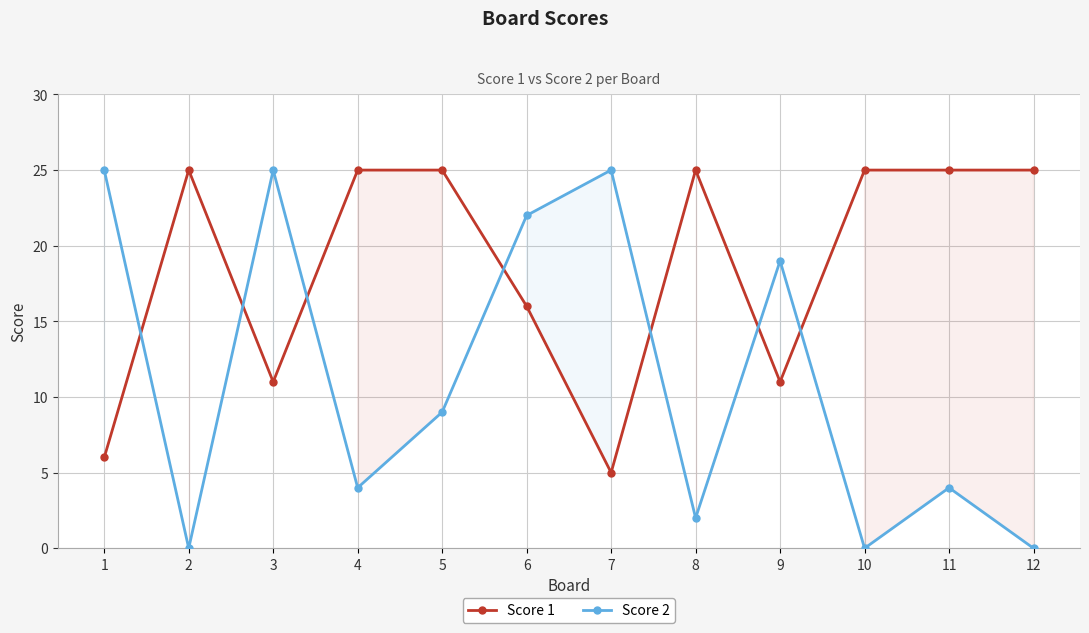

At which category is the sum across all series the highest?

6